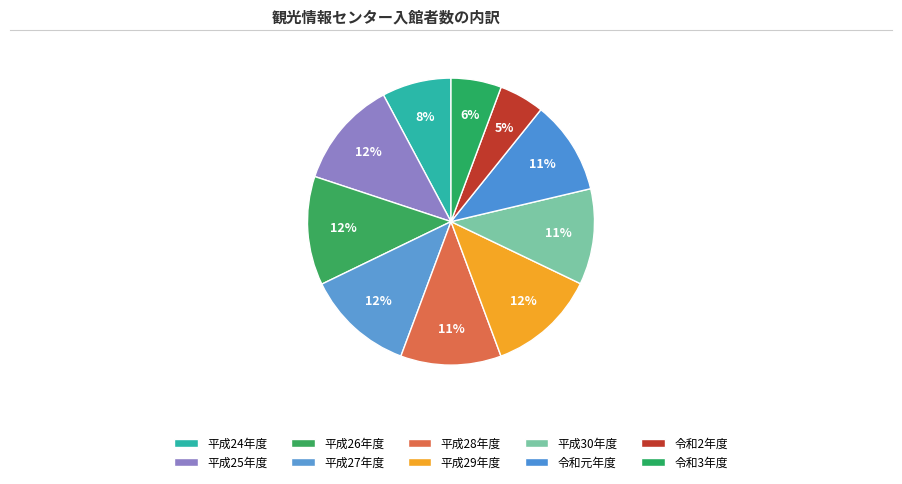

The 令和2年度 slice represents 1% of the pie. True or false?

False